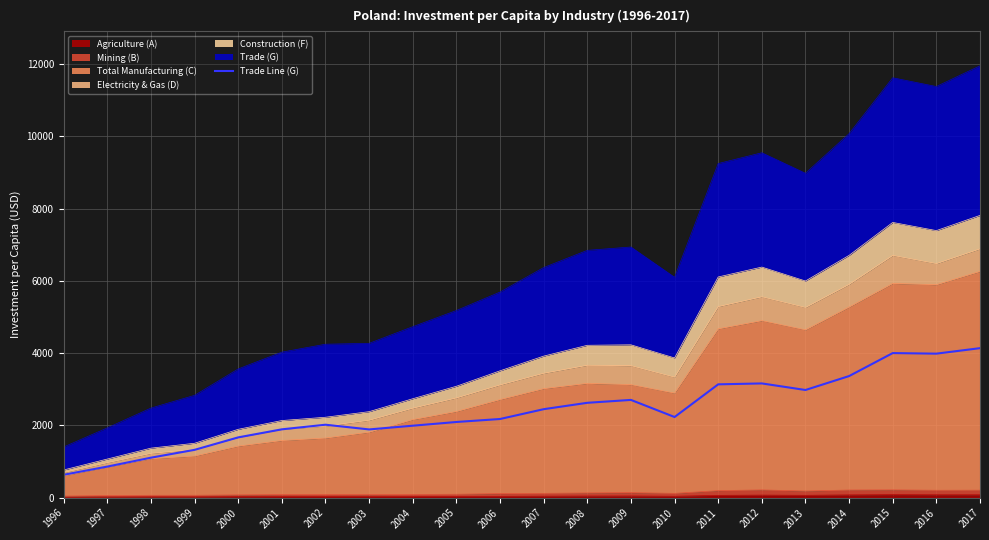

What is the difference between the maximum and minimum values?

3502.8